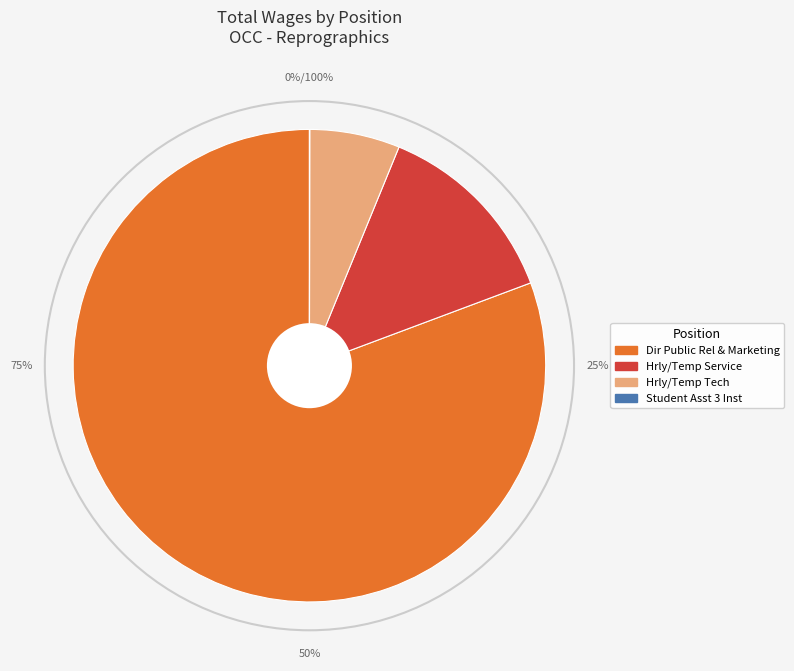

How many segments does this pie chart have?

4